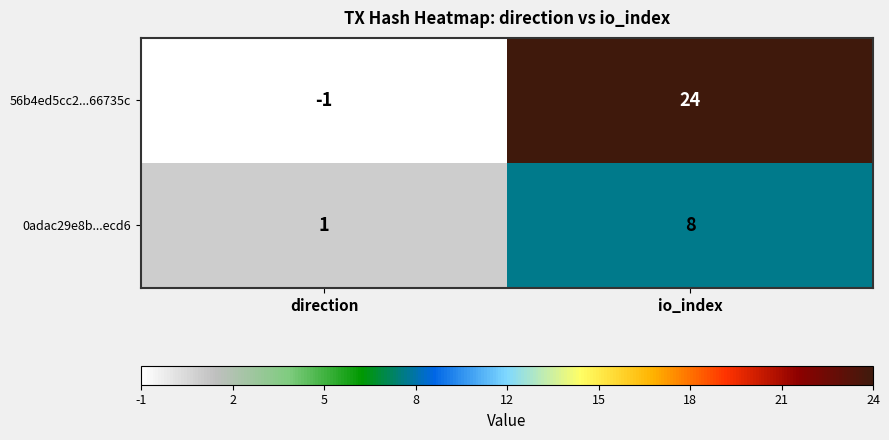

What is the smallest value displayed?

-1